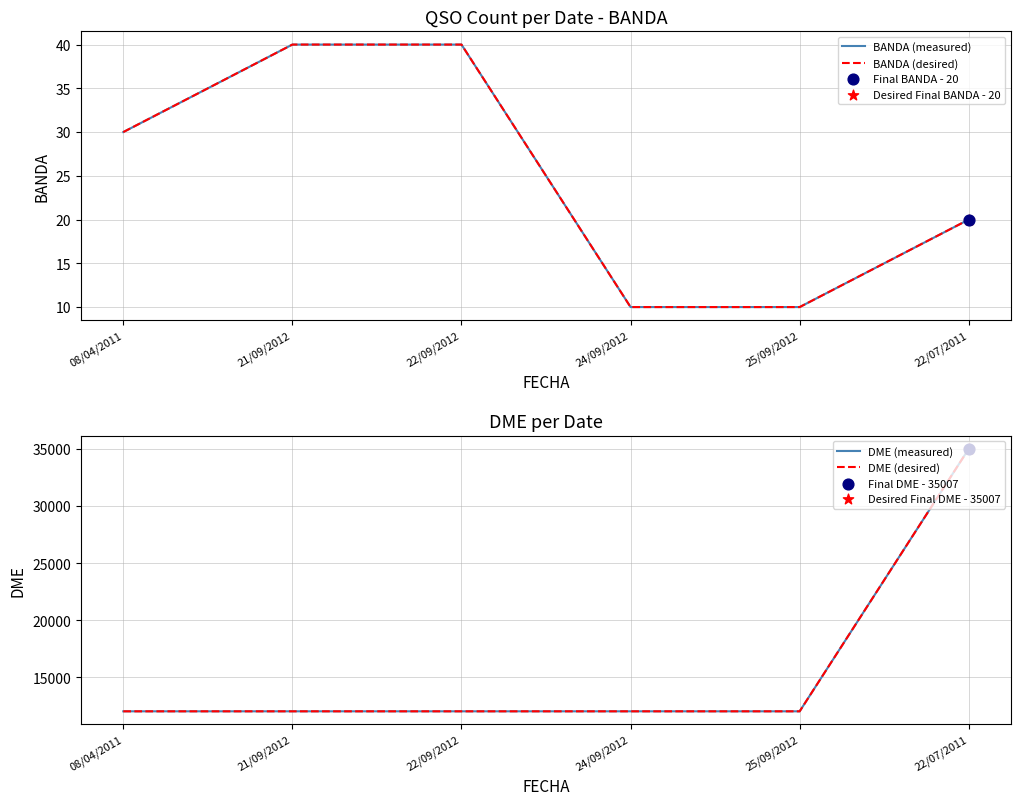

Is the value of DME (desired) at 25/09/2012 greater than the value of BANDA (measured) at 08/04/2011?

Yes